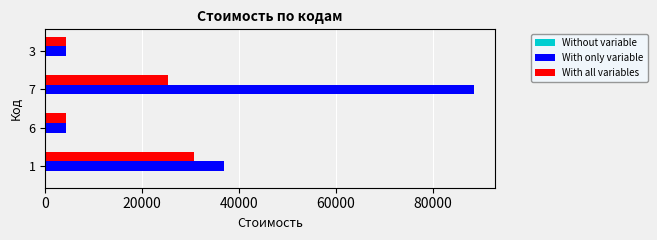

What is the difference between the With all variables values at 1 and 6?

26528